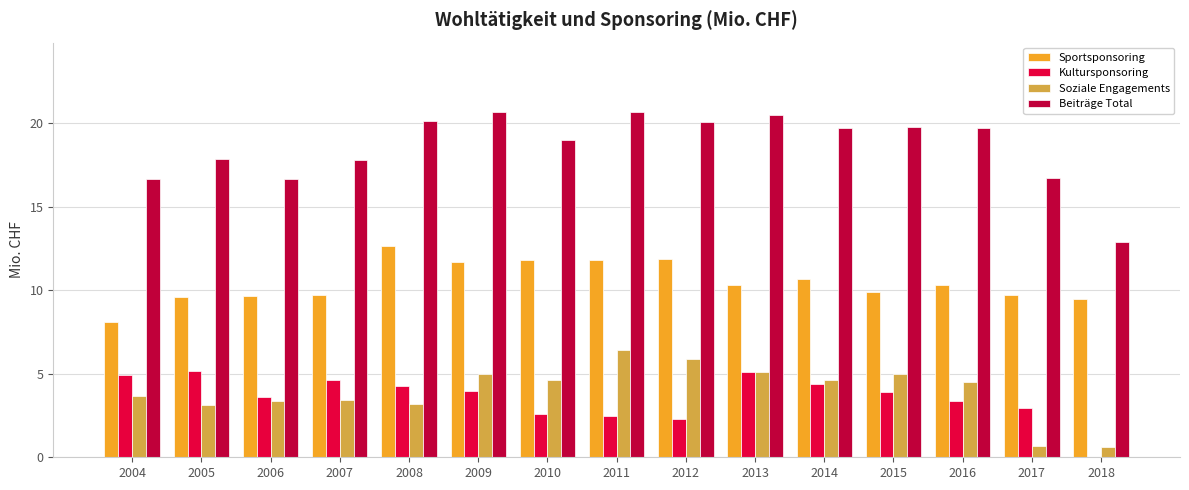

What is the difference between the Kultursponsoring values at 2017 and 2010?

0.4